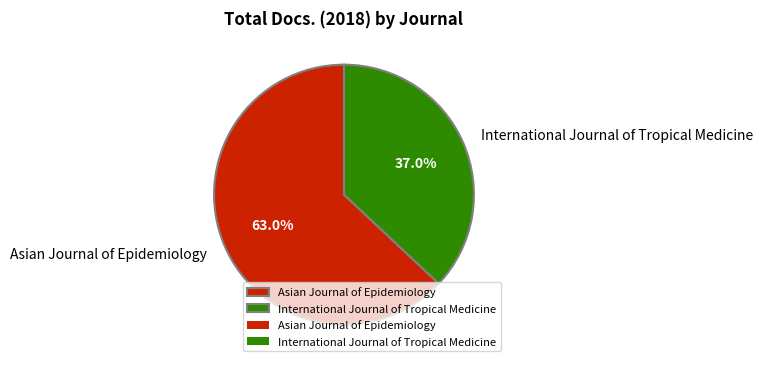

What is the ratio of the value at Asian Journal of Epidemiology to the value at International Journal of Tropical Medicine?

1.7